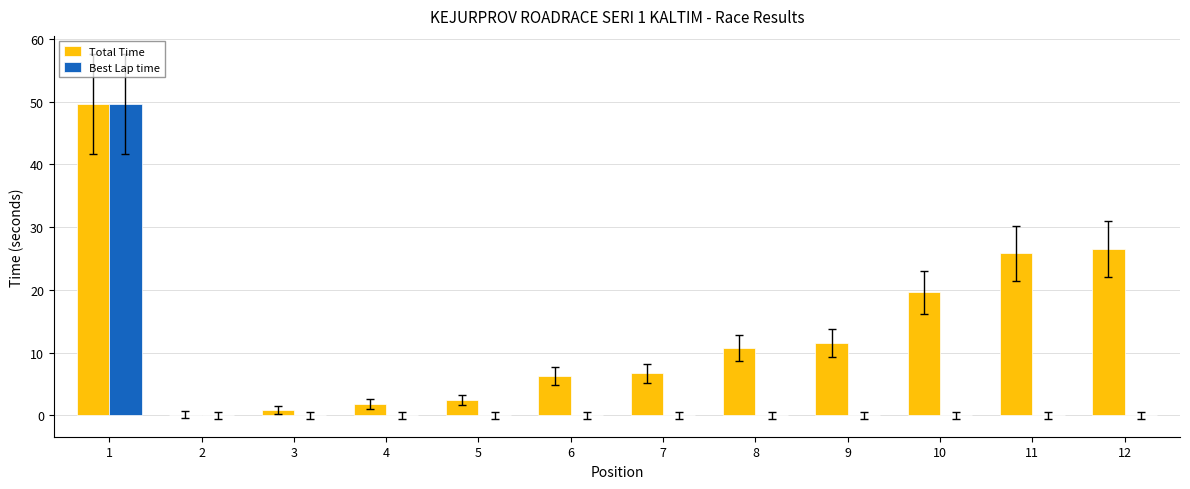

Between 7 and 12, which series saw the biggest shift?

Total Time